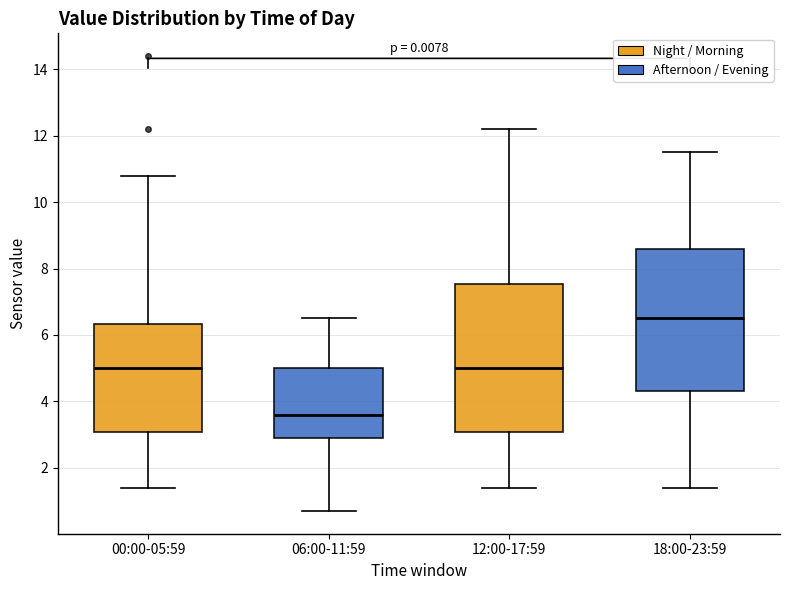

Which box's median line is the lowest?

06:00-11:59